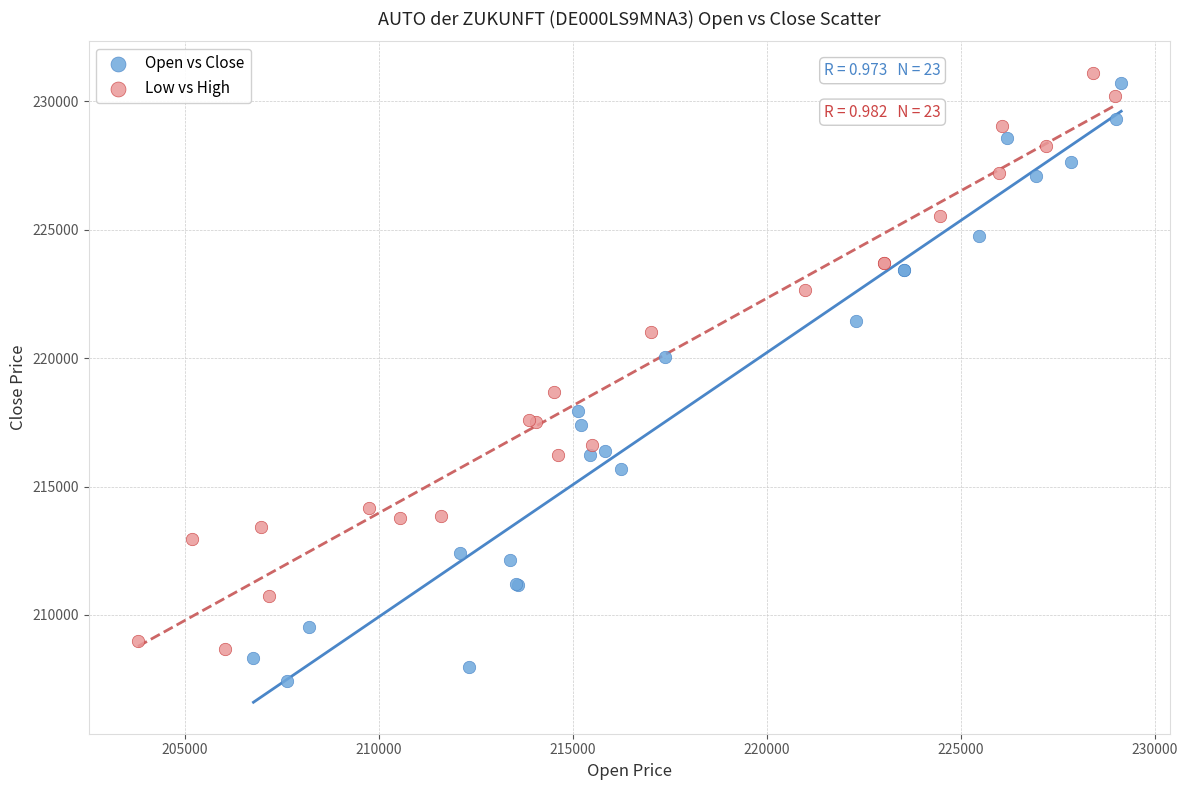

Which series reaches the minimum Y coordinate?

Open vs Close